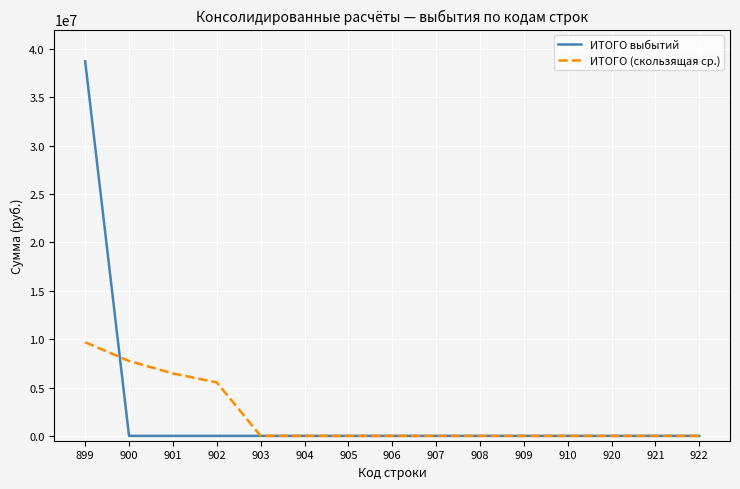

Is the value of ИТОГО (скользящая ср.) at 899 greater than the value of ИТОГО выбытий at 921?

Yes